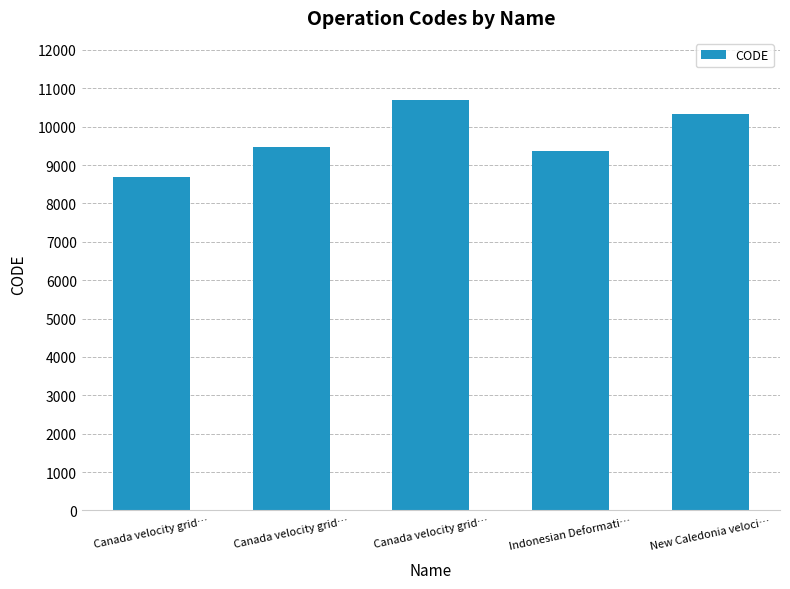

Are the bars horizontal?

No